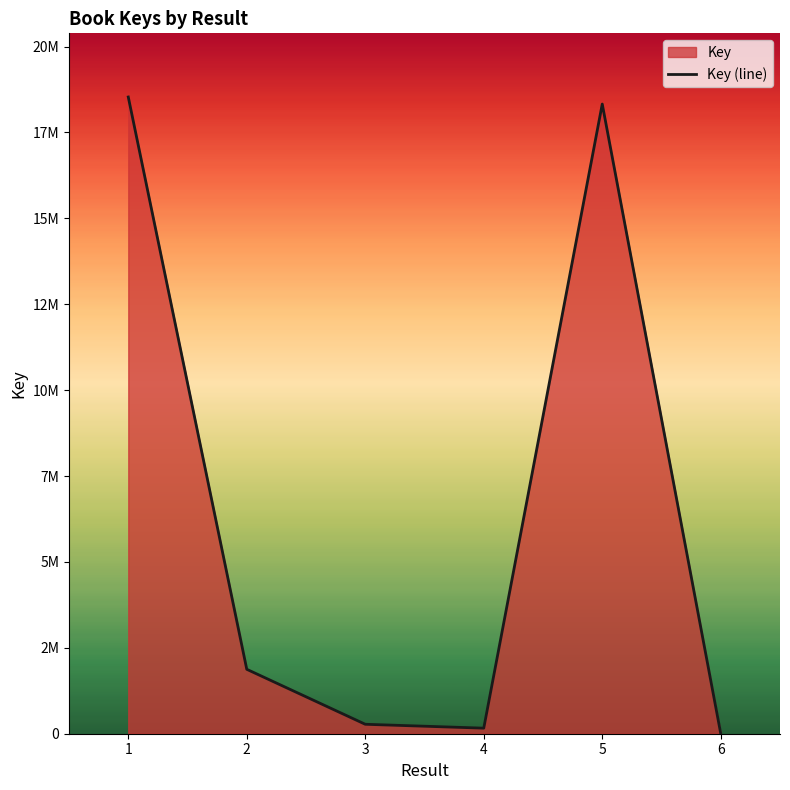

What value does the data have at 6?

2069